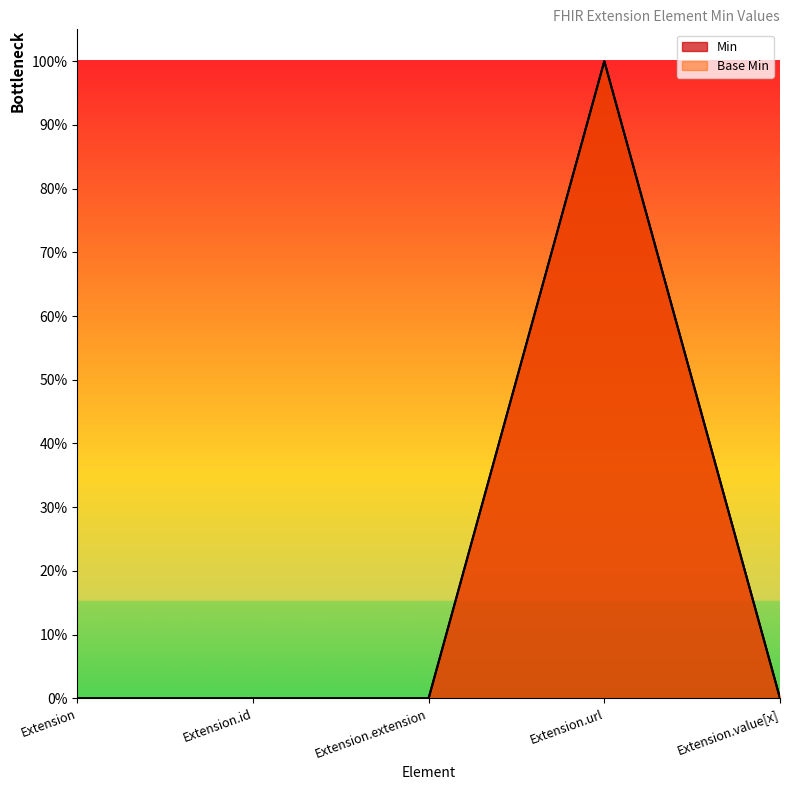

How many lines are shown in the chart?

2